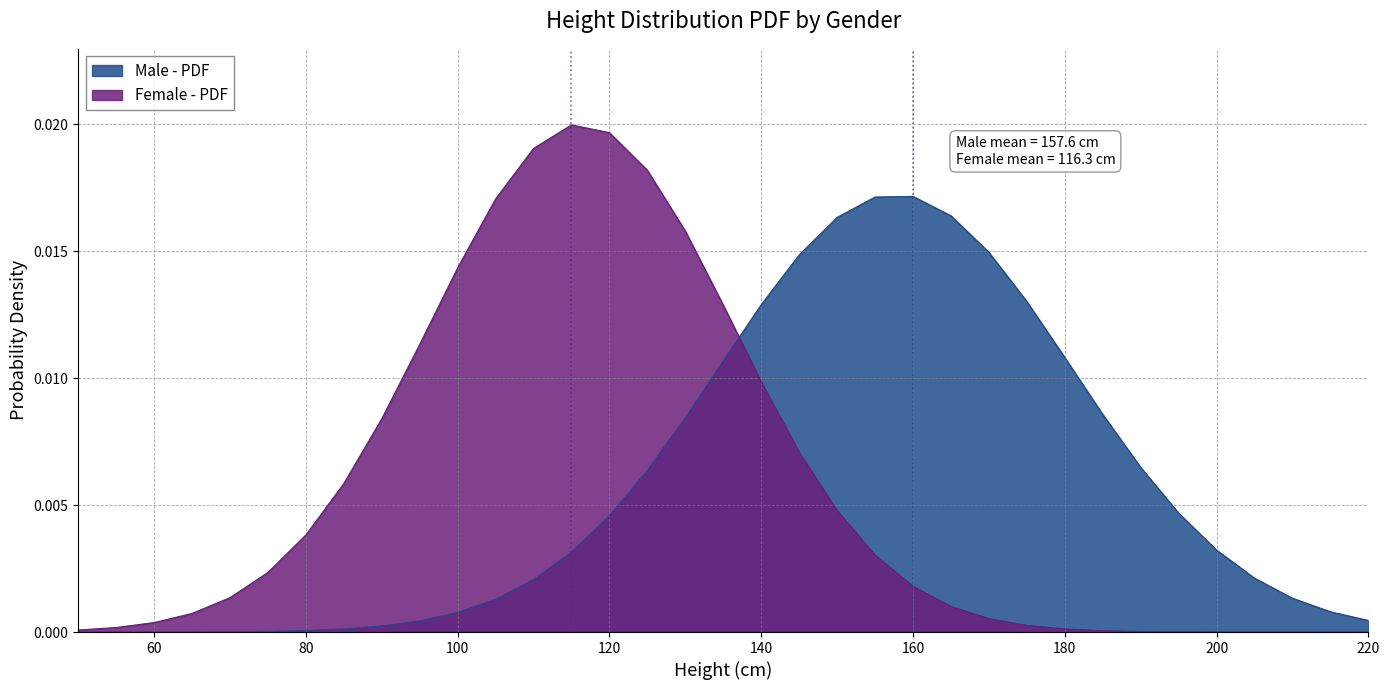

At which category does the chart reach its minimum across all series?

220